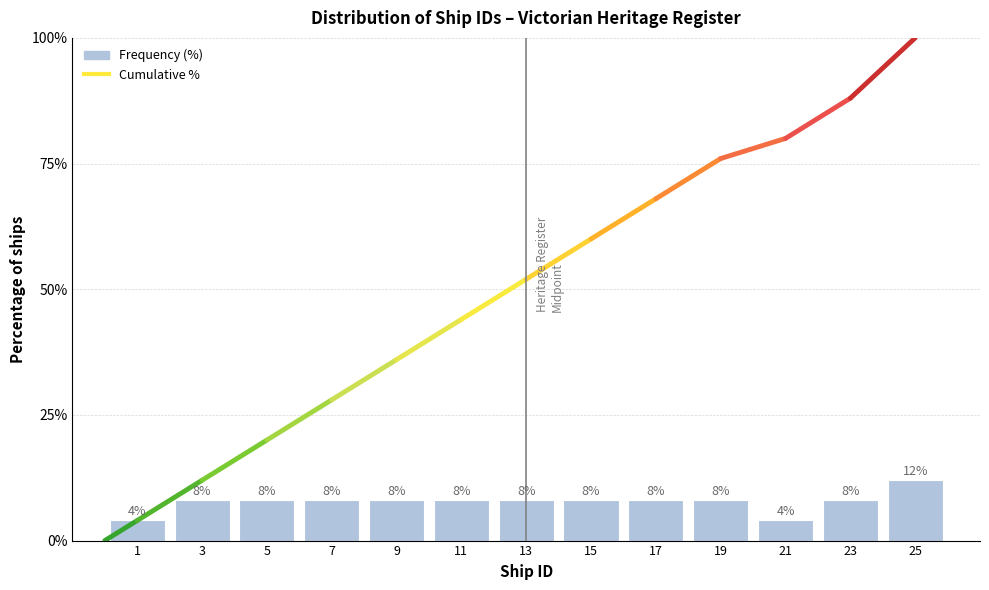

What is the height of the bar covering 22 to 24 on the x-axis?

8